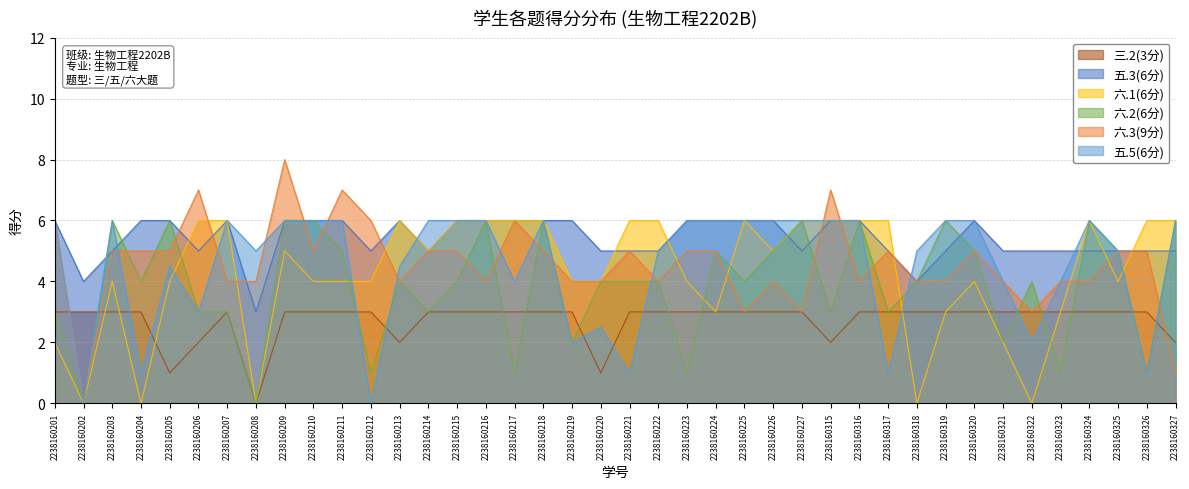

What is the difference between the maximum and minimum values in the 五.3(6分) series?

3.0